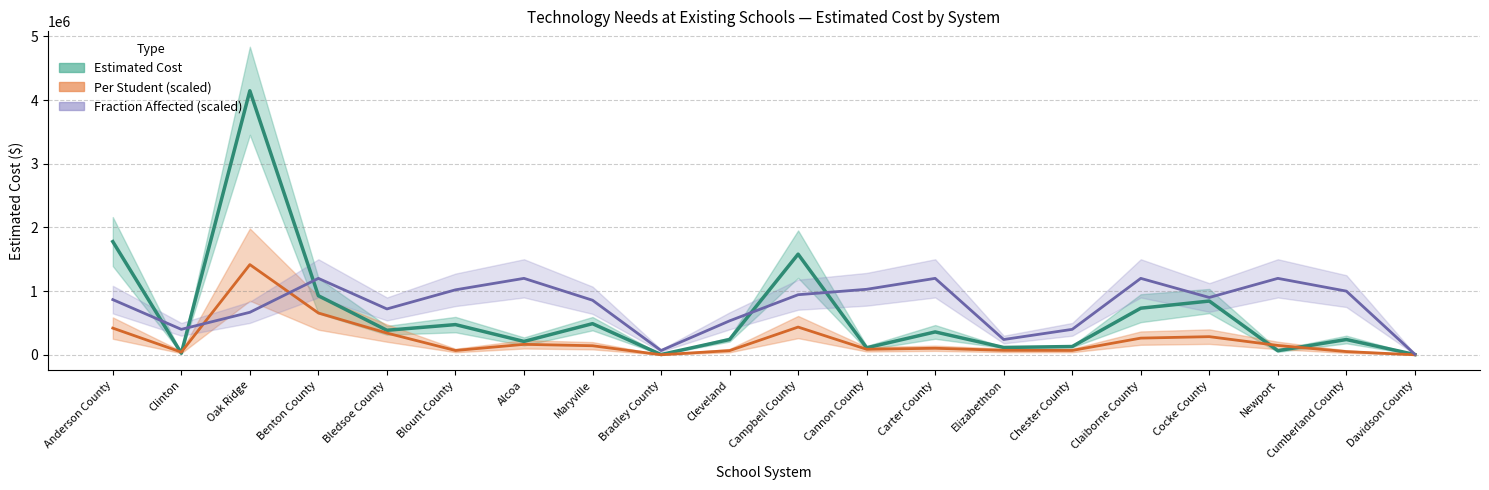

True or false: Per Student (scaled) and Estimated Cost intersect in this chart.

True